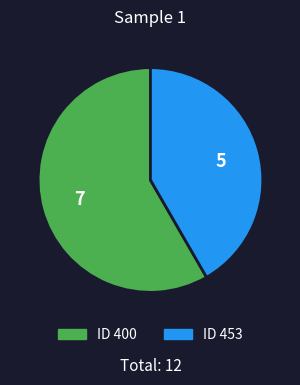

Does any single category account for the majority?

Yes